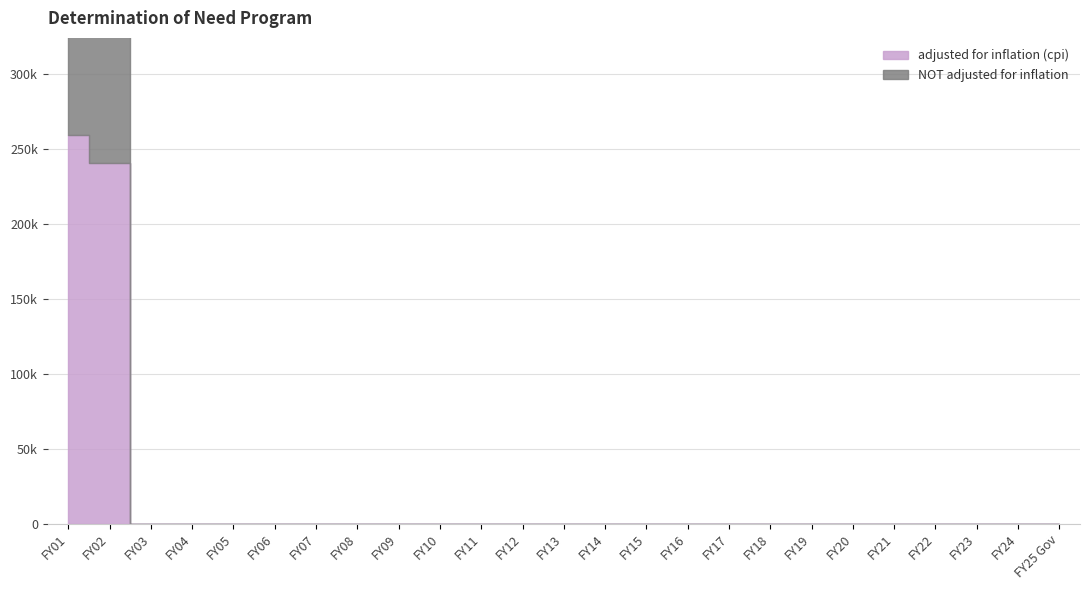

What is the average value of the adjusted for inflation (cpi) series?

20017